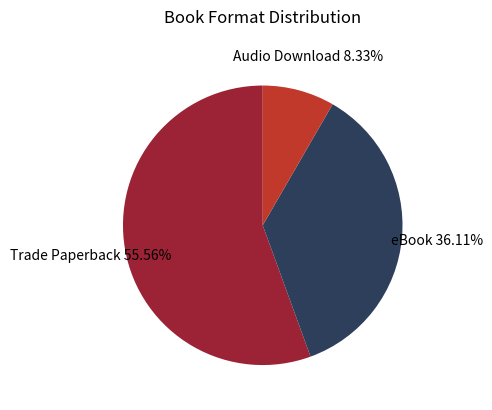

Which slice is the smallest?

Audio Download